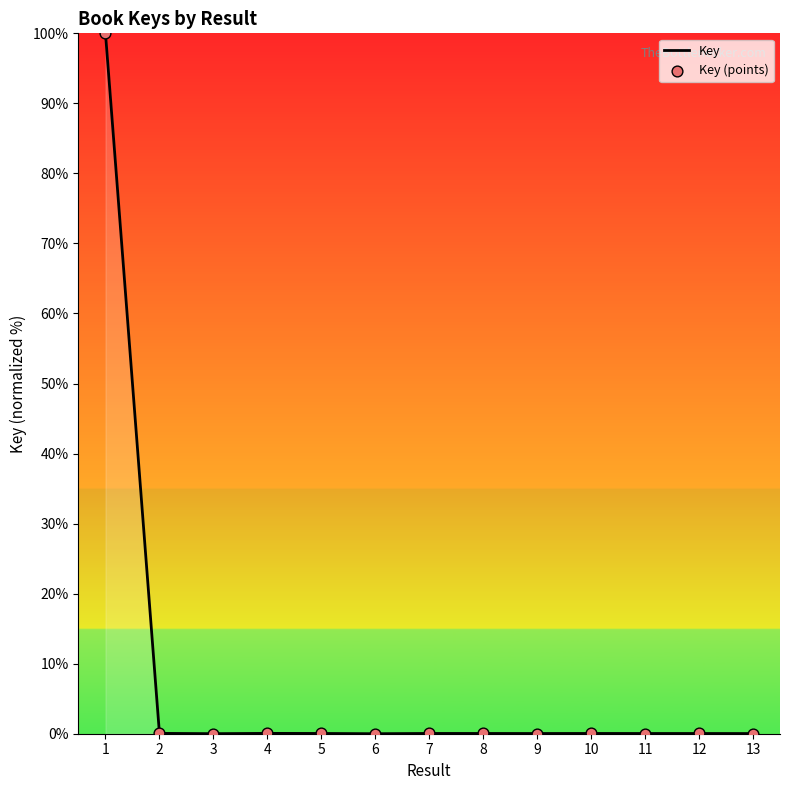

What is the greatest value displayed?

100.0